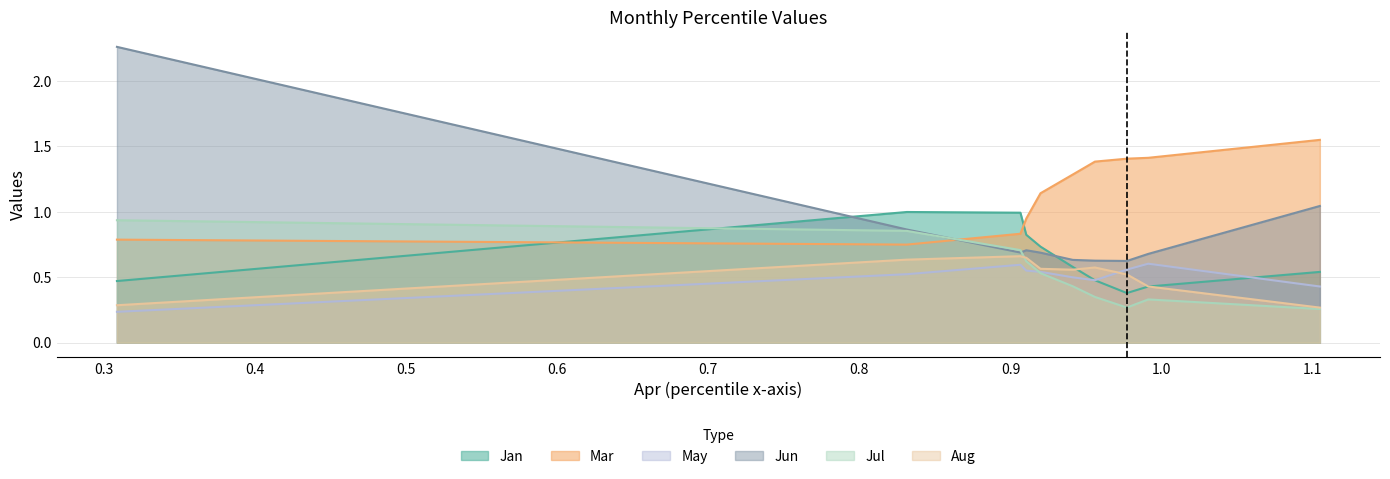

True or false: May has more than 1 points higher than both neighbors.

True